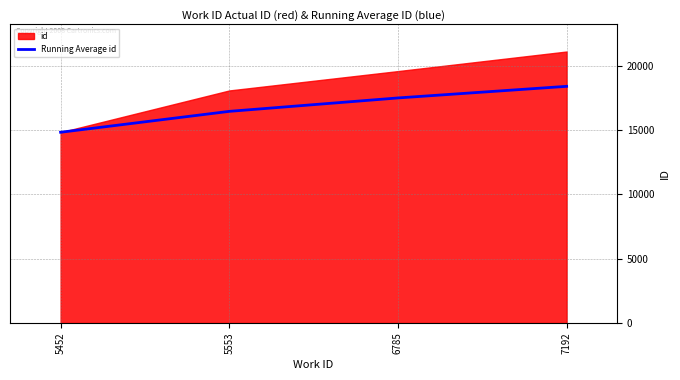

True or false: Running Average id has more than 2 interior local peaks.

False